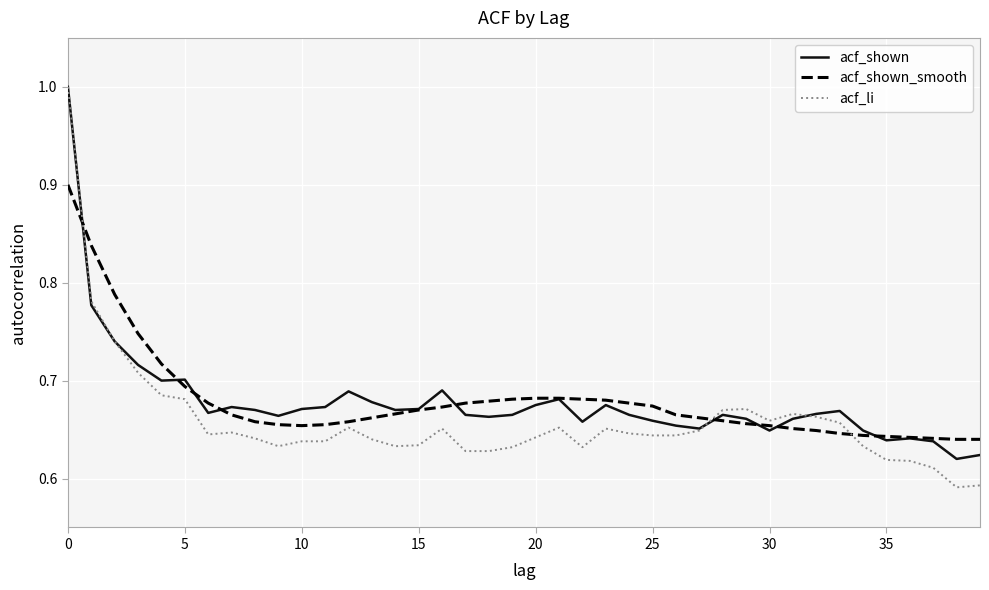

Which series has the widest spread of values?

acf_li